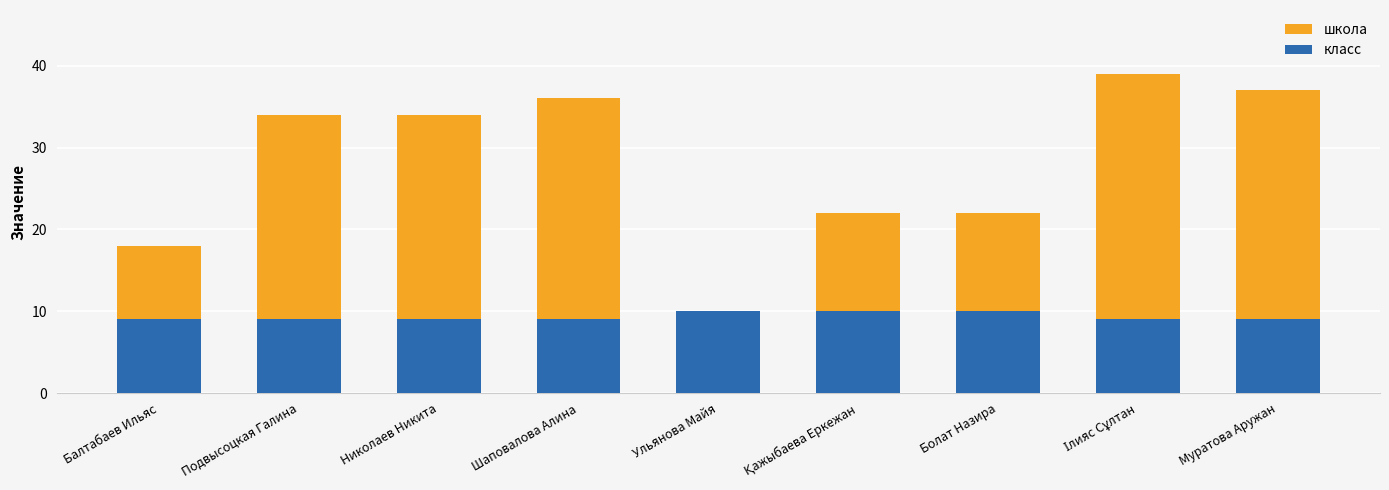

The школа series shows 34 at Николаев Никита. True or false?

True